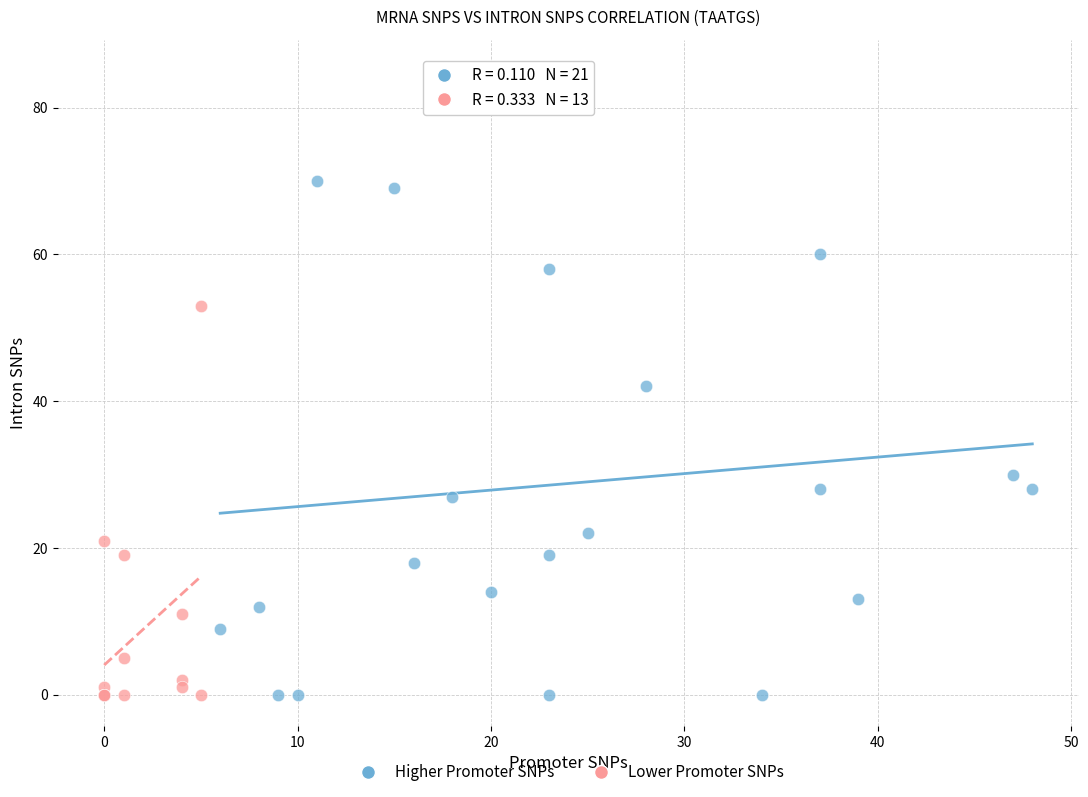

Which series reaches the maximum Y coordinate?

Higher Promoter SNPs